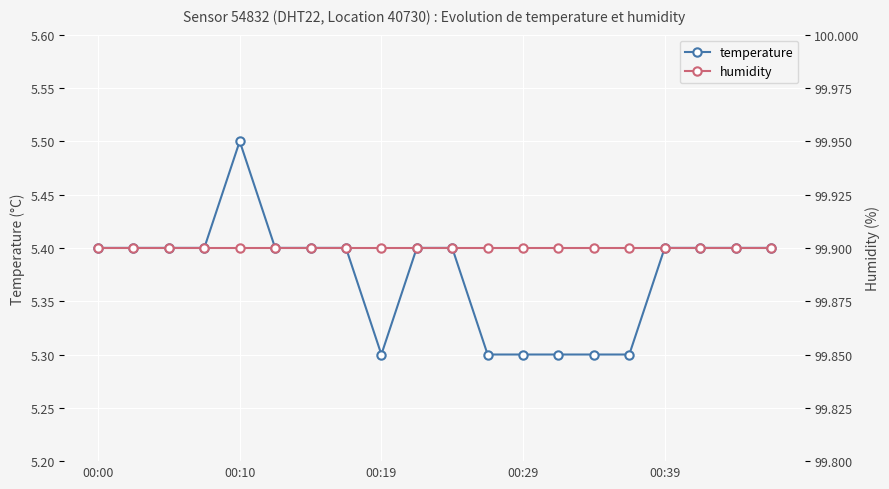

True or false: temperature has more than 0 interior local peaks.

True